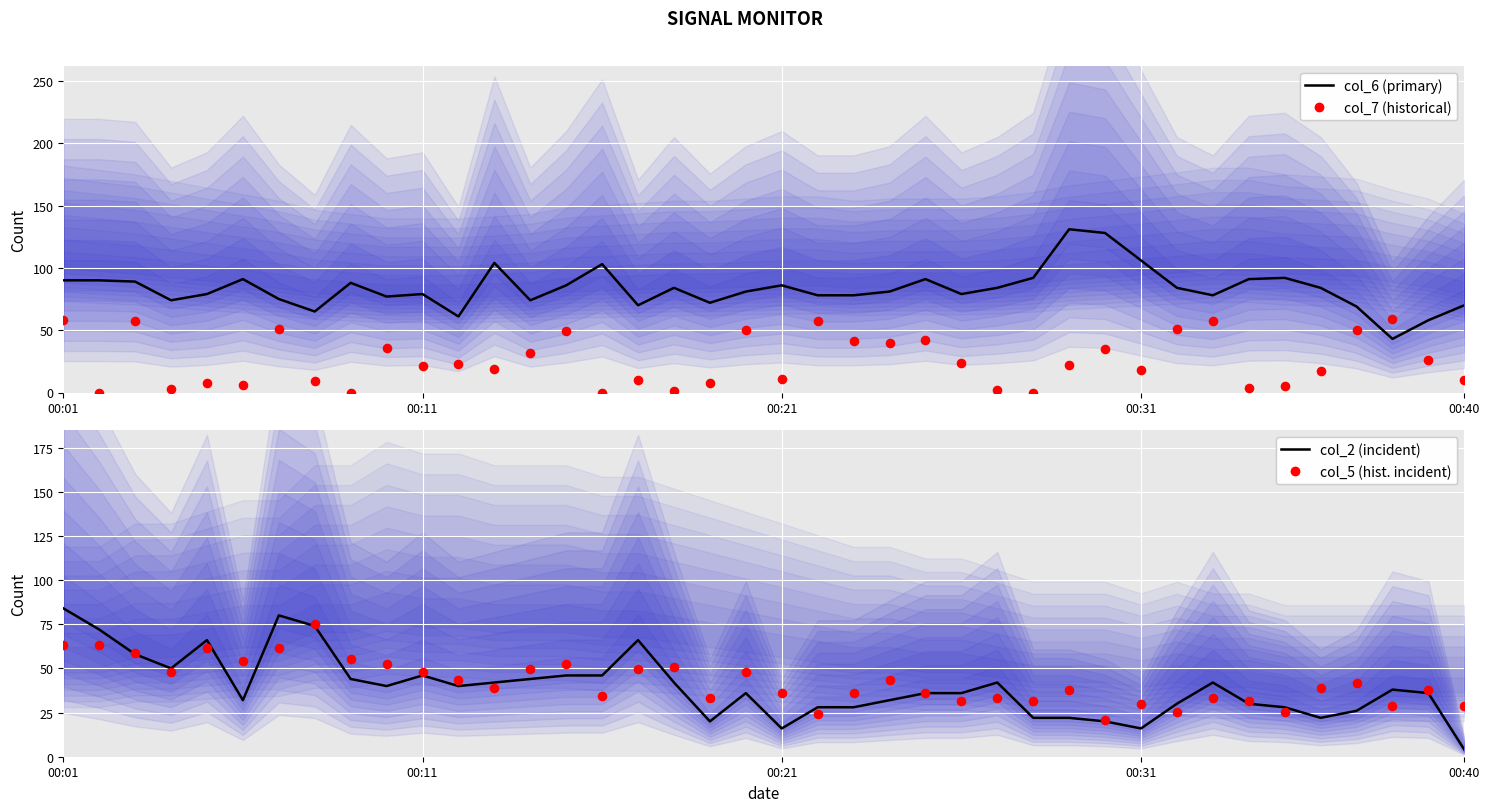

At which category is the sum across all series the highest?

00:01